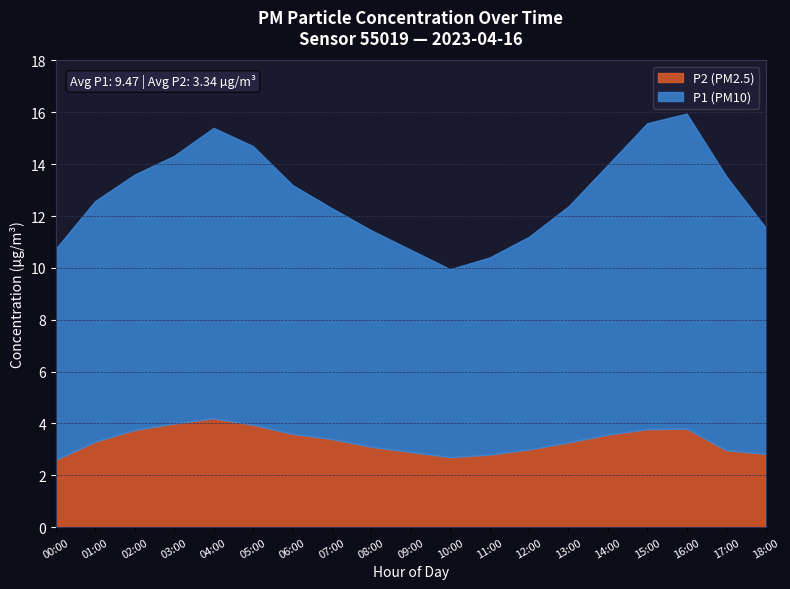

Which series changed the most between 03:00 and 13:00?

P1